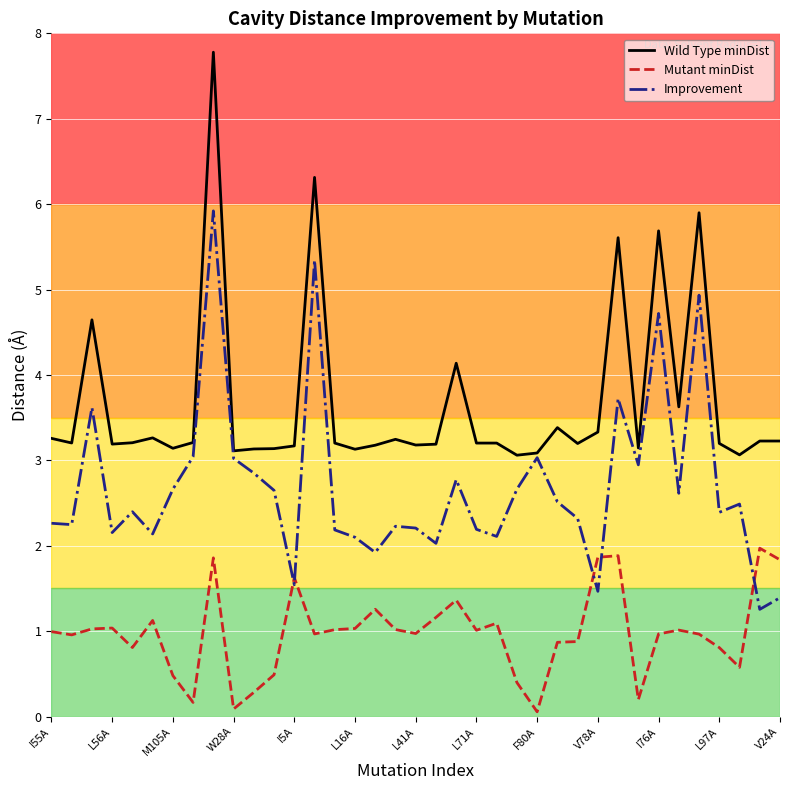

What is the highest value of the Wild Type minDist series?

7.8